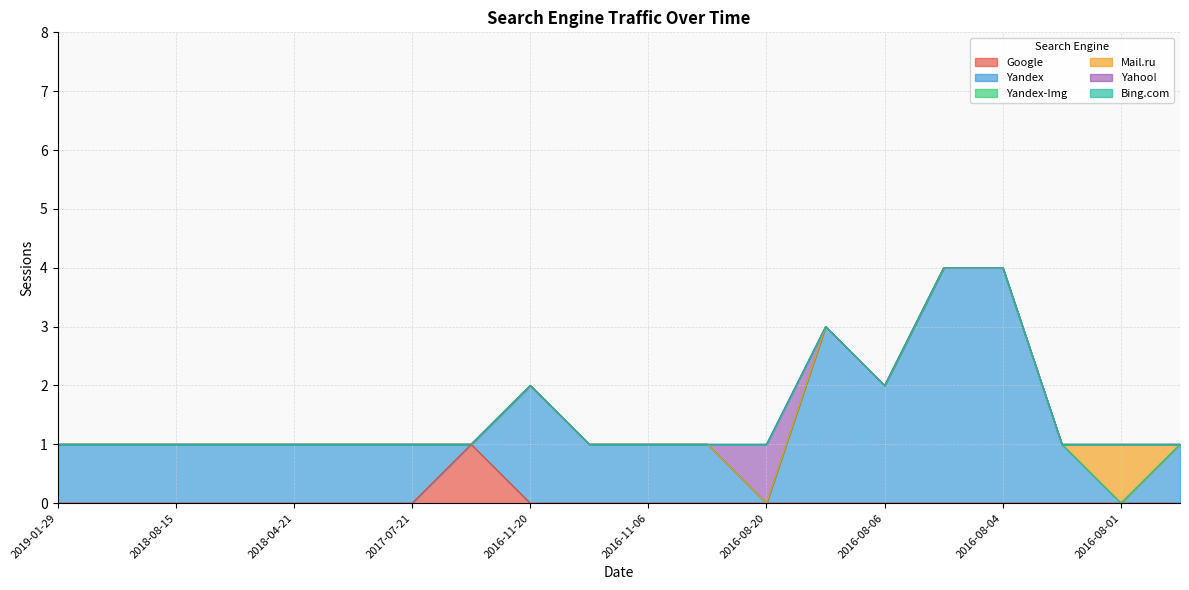

Count the number of data series in this chart.

6